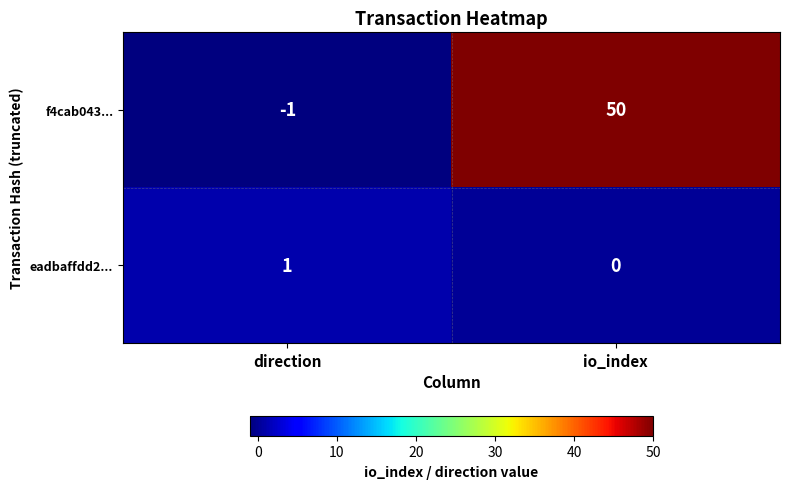

What is the total value across all series at io_index?

50